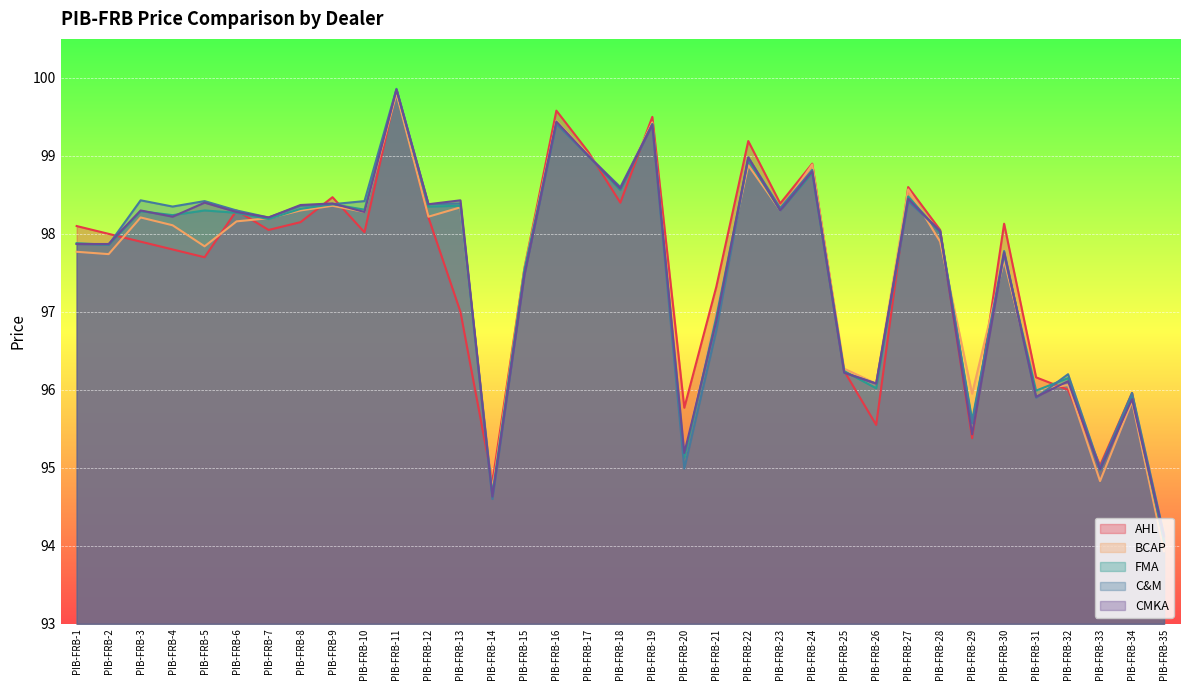

Between which two adjacent categories do AHL and BCAP first intersect?

PIB-FRB-2 and PIB-FRB-3